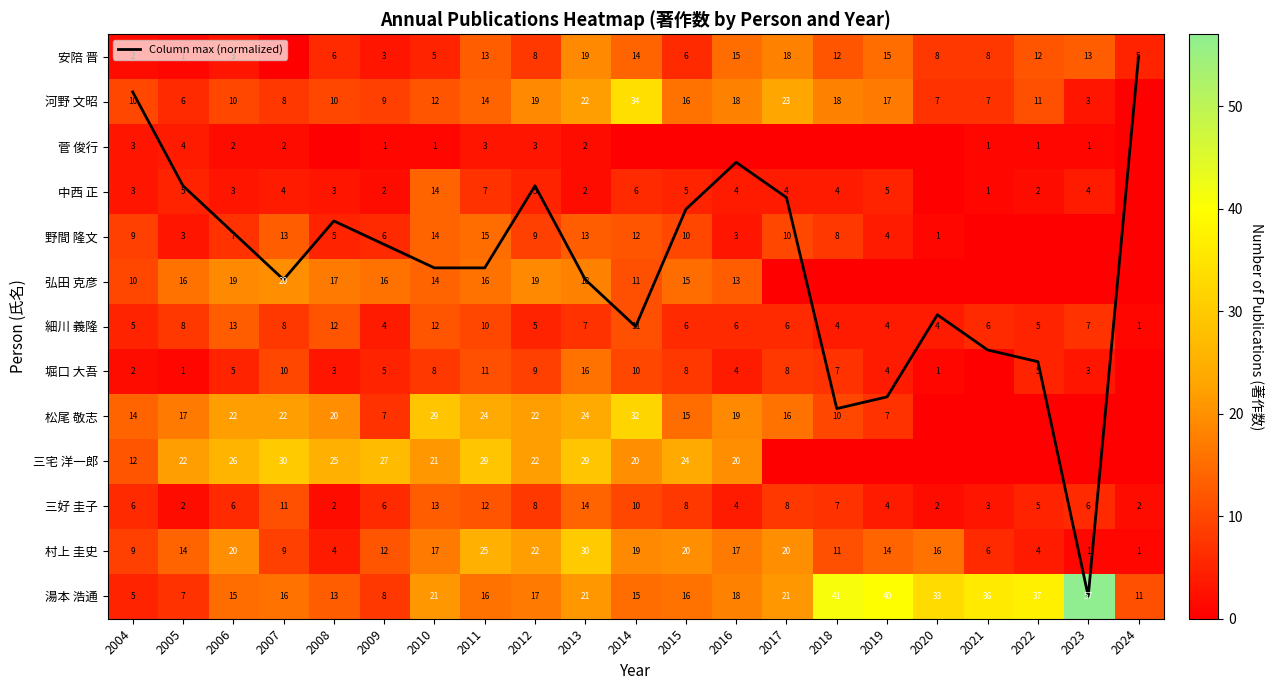

Is it true that 三好 圭子 equals 2.6 at 2019?

False